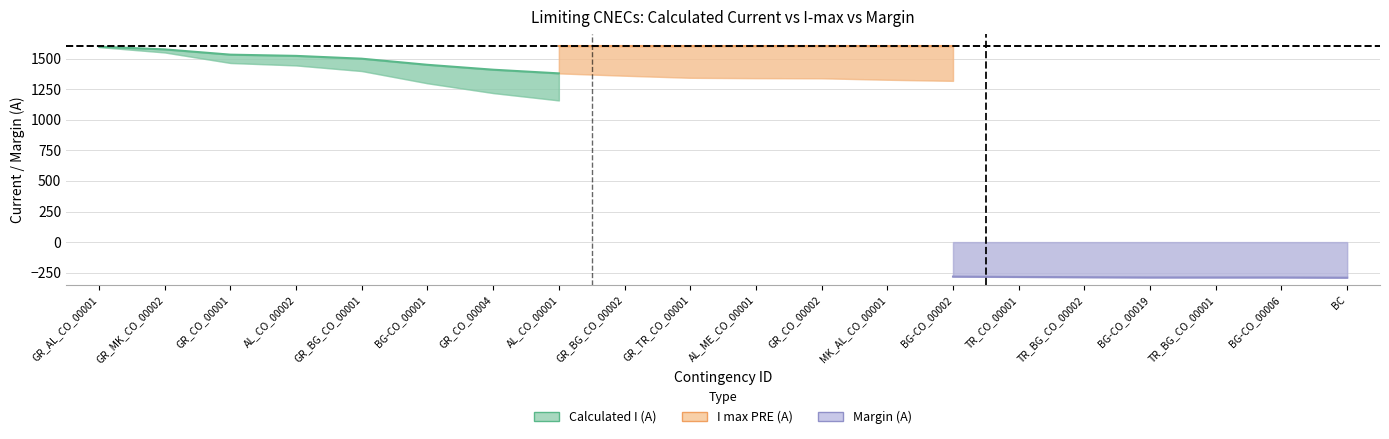

What is the approximate value of I_max_PRE at 14?

1600